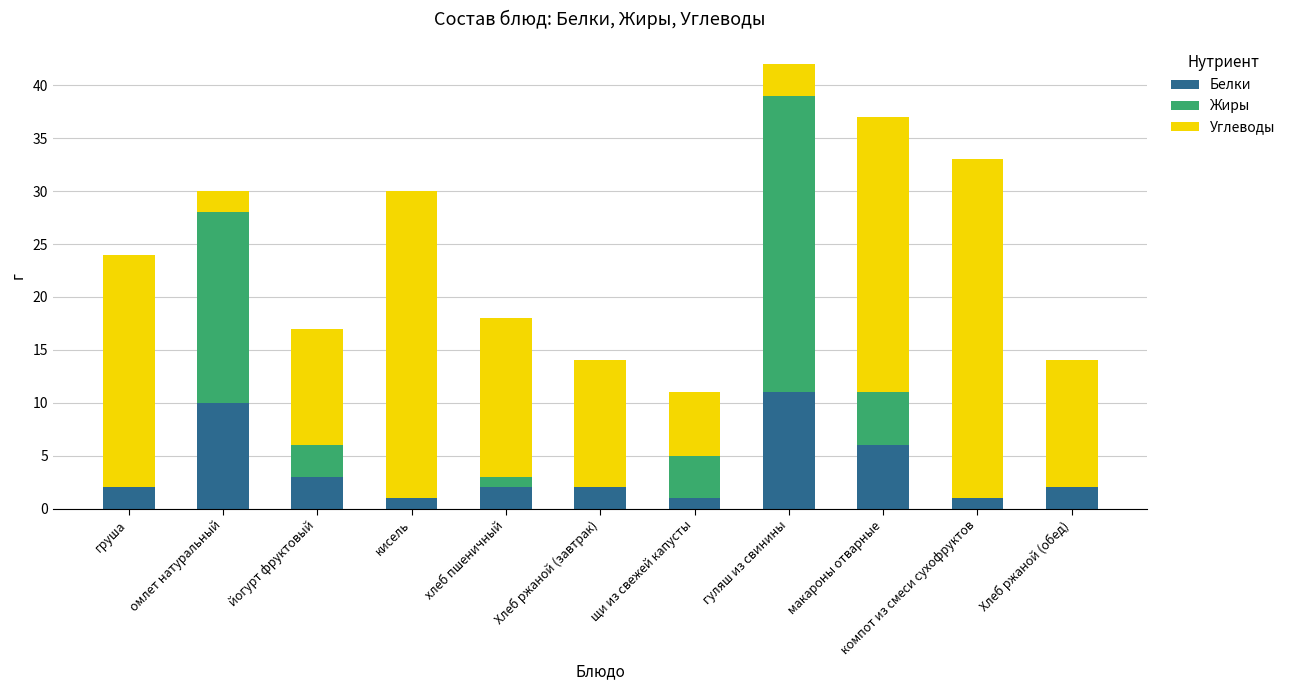

True or false: Белки has a value of 1 at щи из свежей капусты.

True